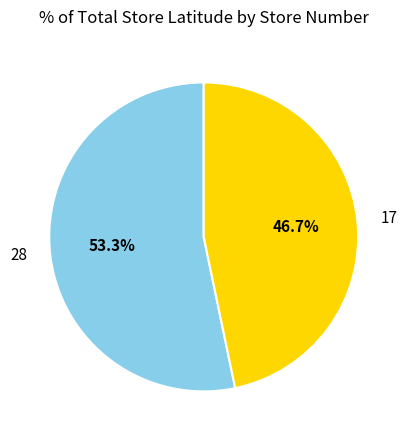

Is the sum of 28 and 17 greater than half?

Yes